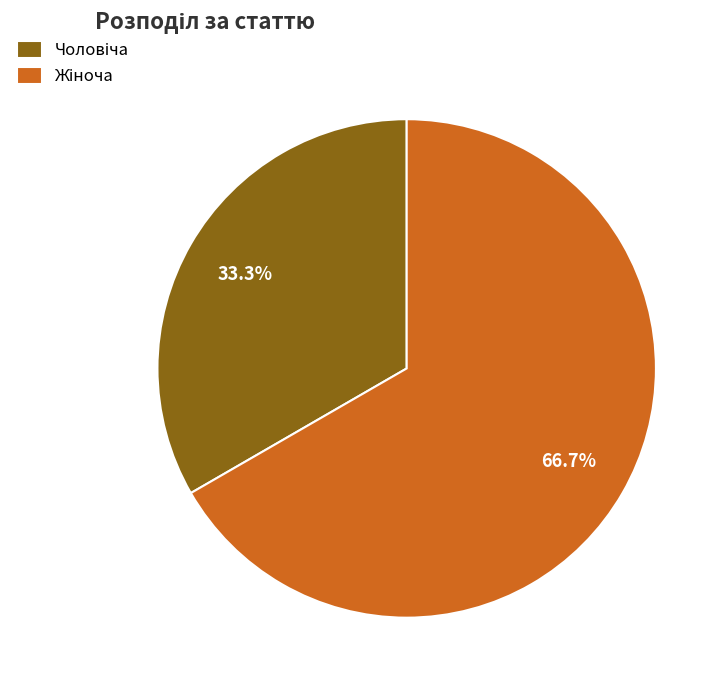

Does any single category account for the majority?

Yes